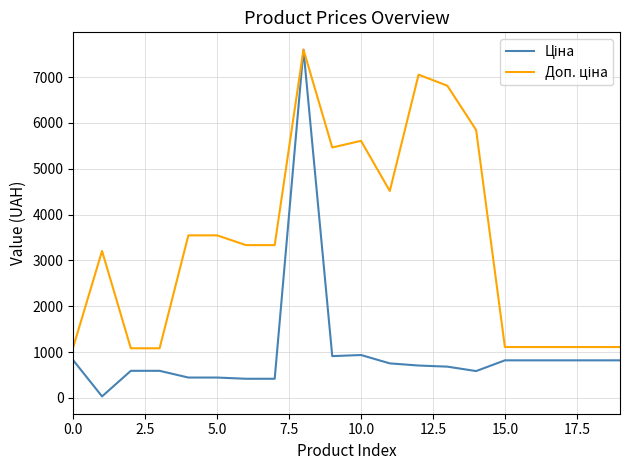

What is the maximum value shown in the chart?

7596.5